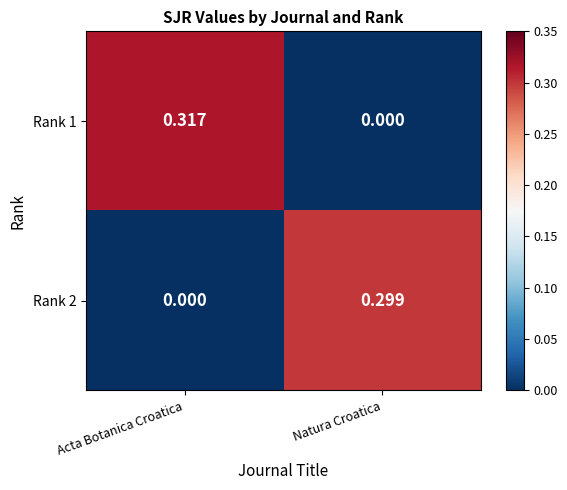

Rank the series at Acta Botanica Croatica from lowest to highest value.

Rank 2, Rank 1